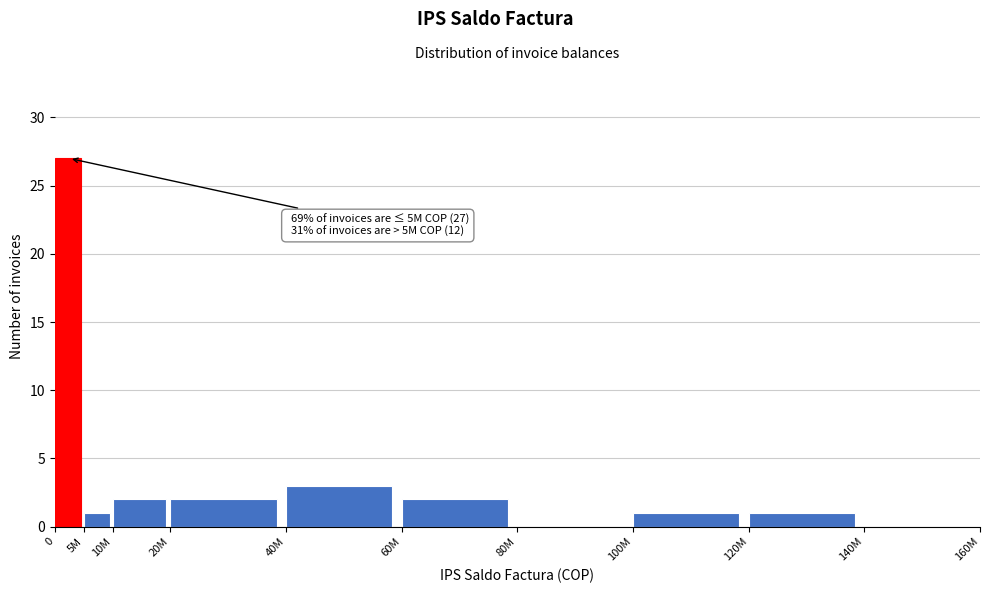

Reading left to right, extract all data points from this chart.

0=27	5M=1	10M=2	20M=2	40M=3	60M=2	80M=0	100M=1	120M=1	140M=0